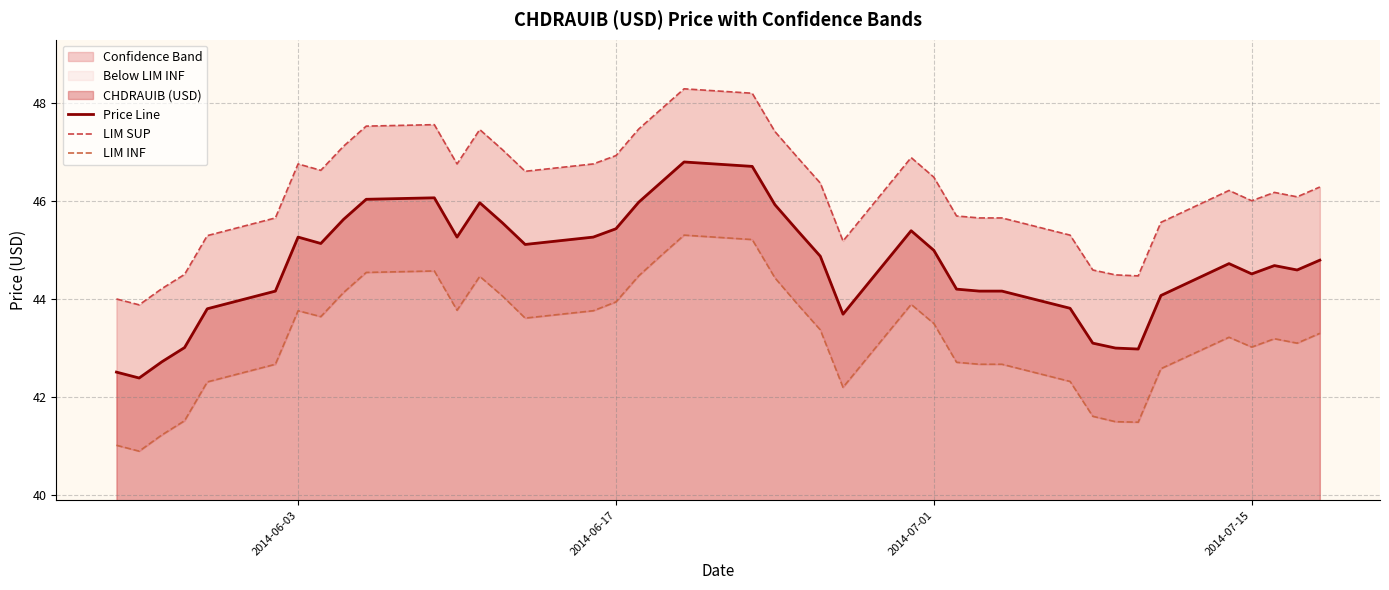

In LIM INF, how many points are lower than both neighbors (excluding endpoints)?

8